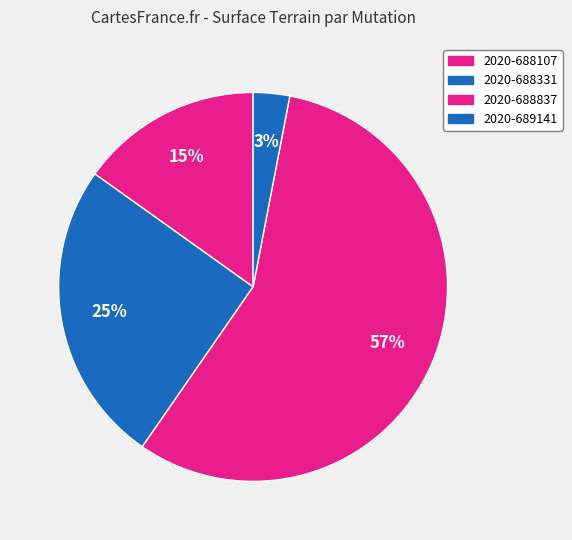

Which slice is the smallest?

2020-689141